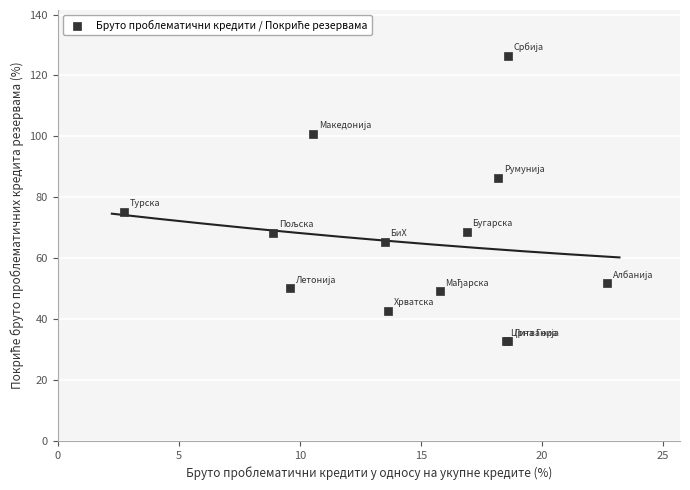

What Y value in the scatter plot is closest to 79?

75.2